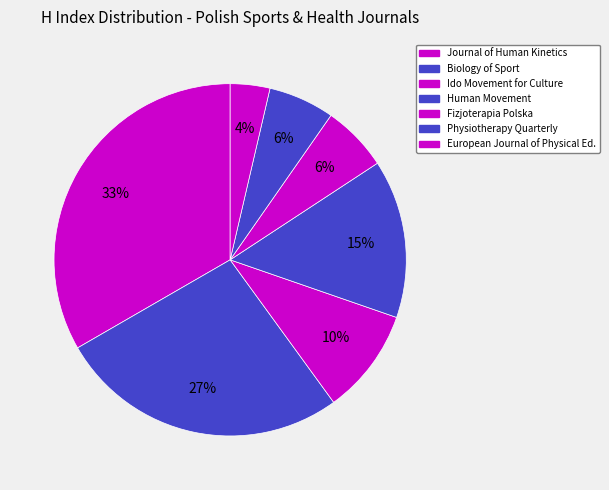

Does any single category account for the majority?

No